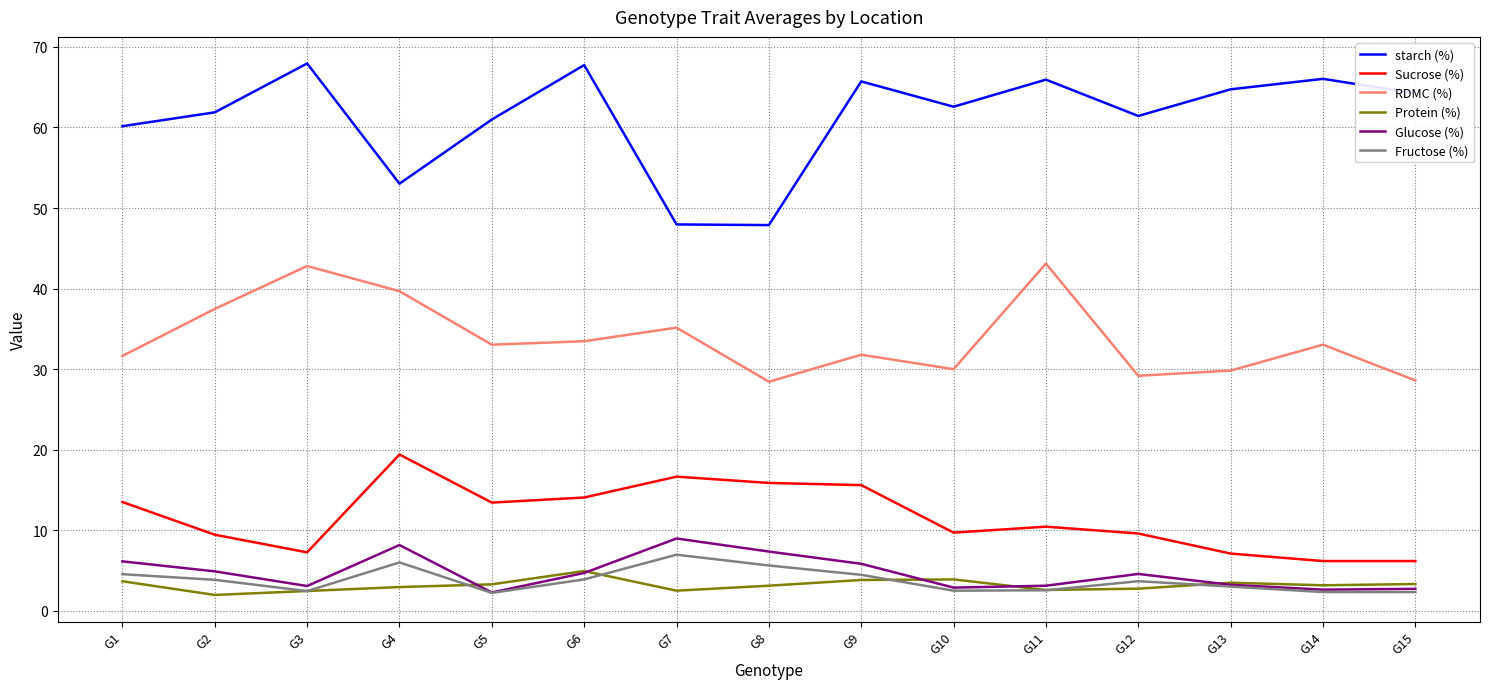

Does the chart have visible grid lines?

Yes